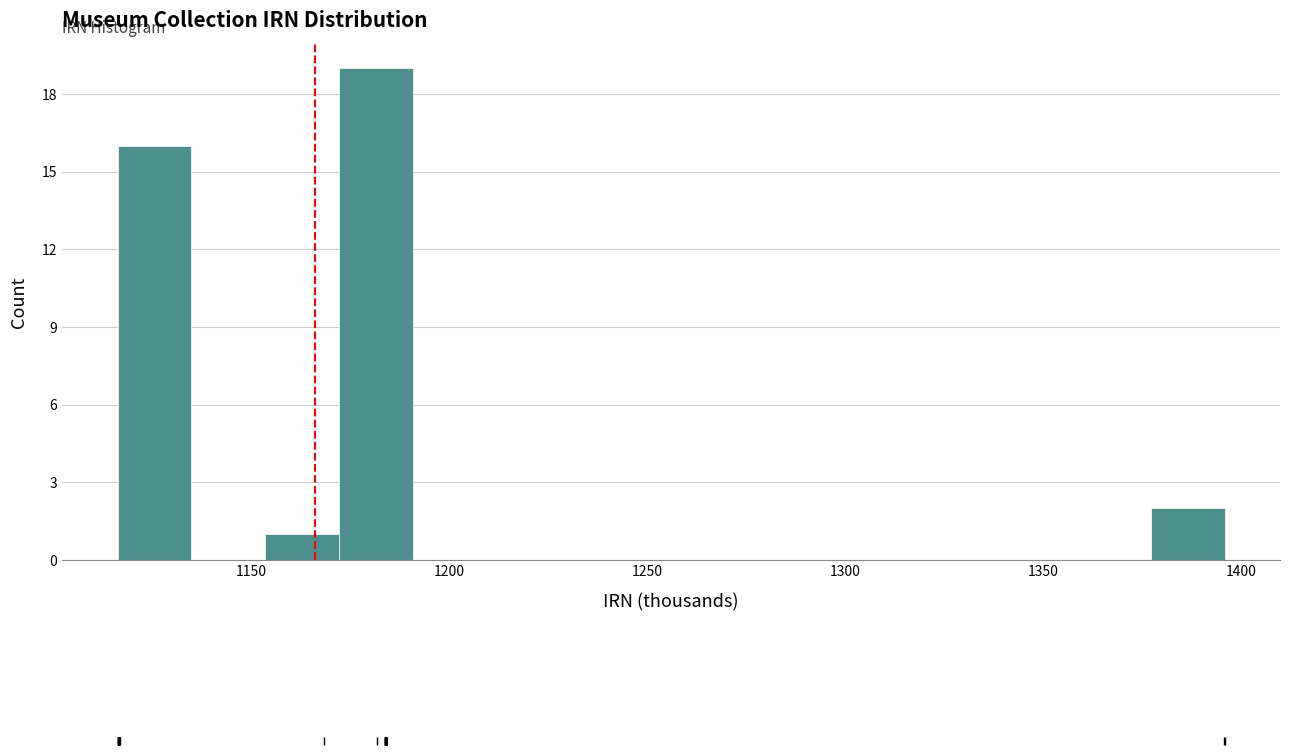

Read against the x-axis, roughly where is the centre of the tallest bar?

1180